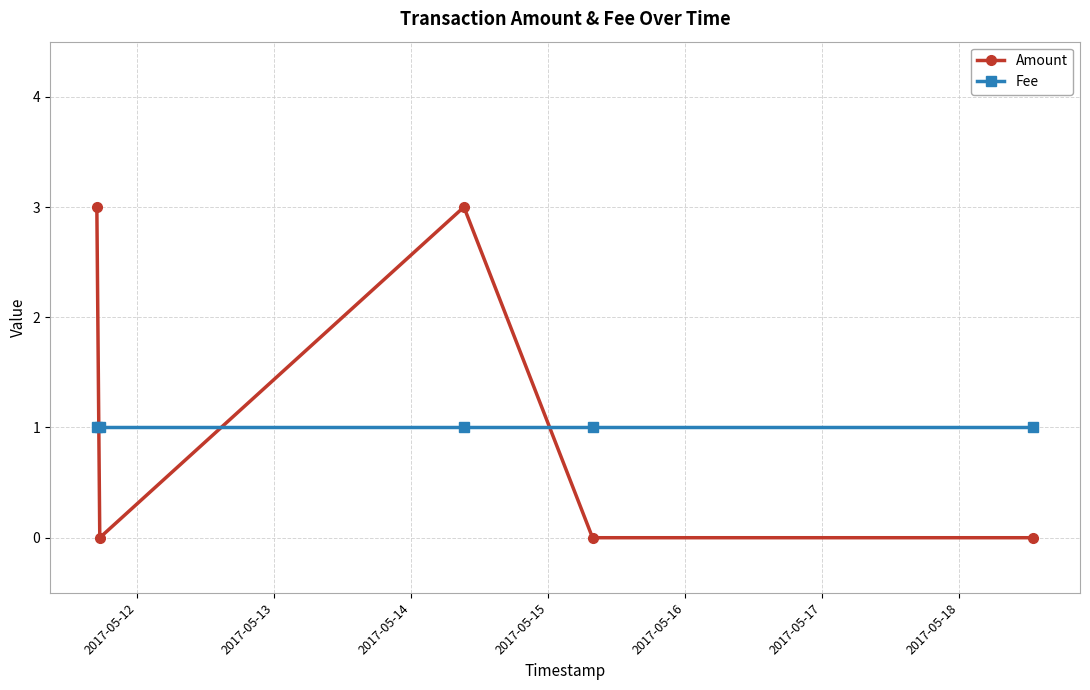

What is the sum of all Fee values?

5